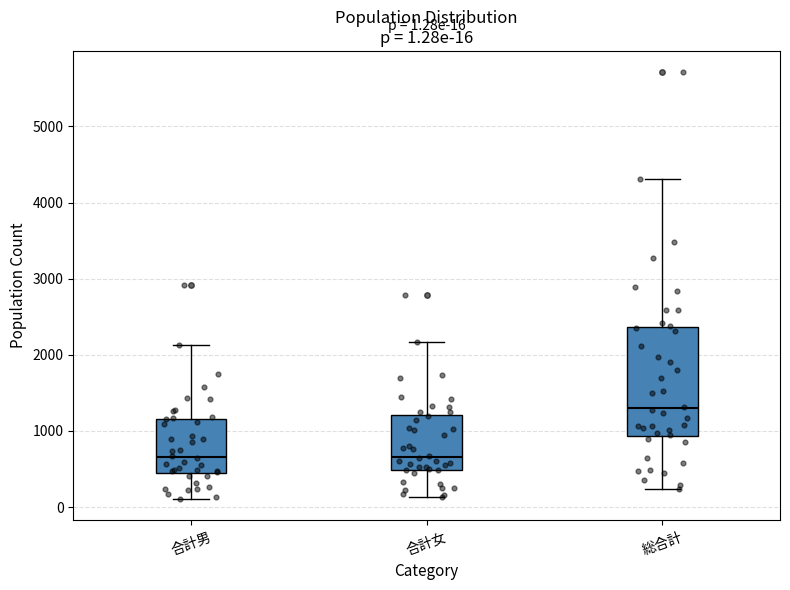

Comparing the boxes themselves (not the whiskers), which one is the tallest?

総合計